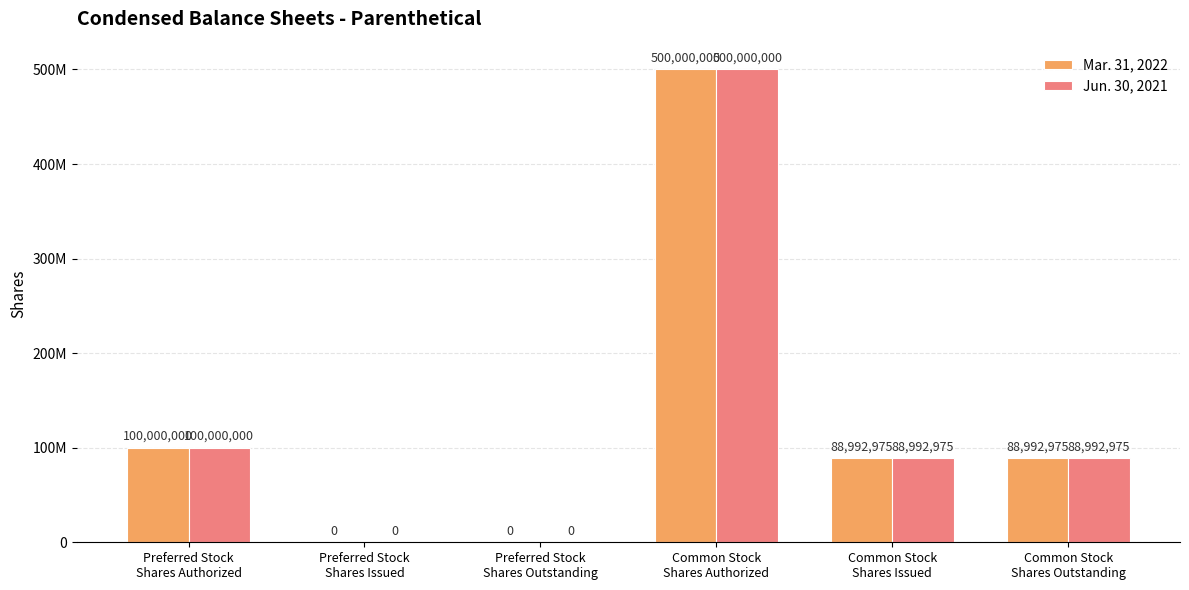

Are the bars grouped side by side (vs. stacked)?

Yes